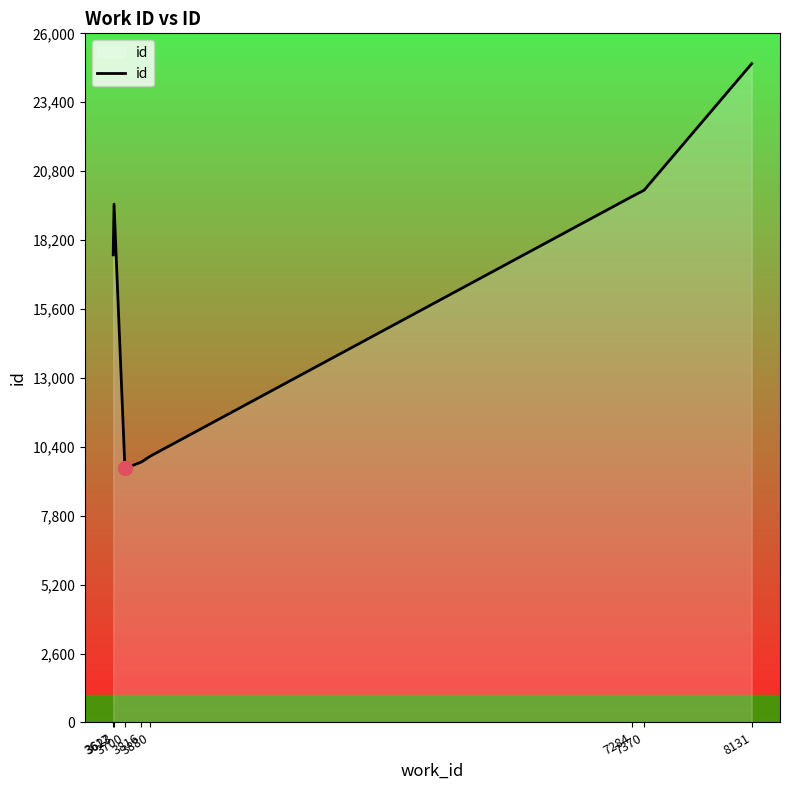

Reading left to right, what are all the values shown in this chart?

3617=17642	3623=19554	3700=9585	3816=9825	3880=10049	7284=19841	7370=20080	8131=24856